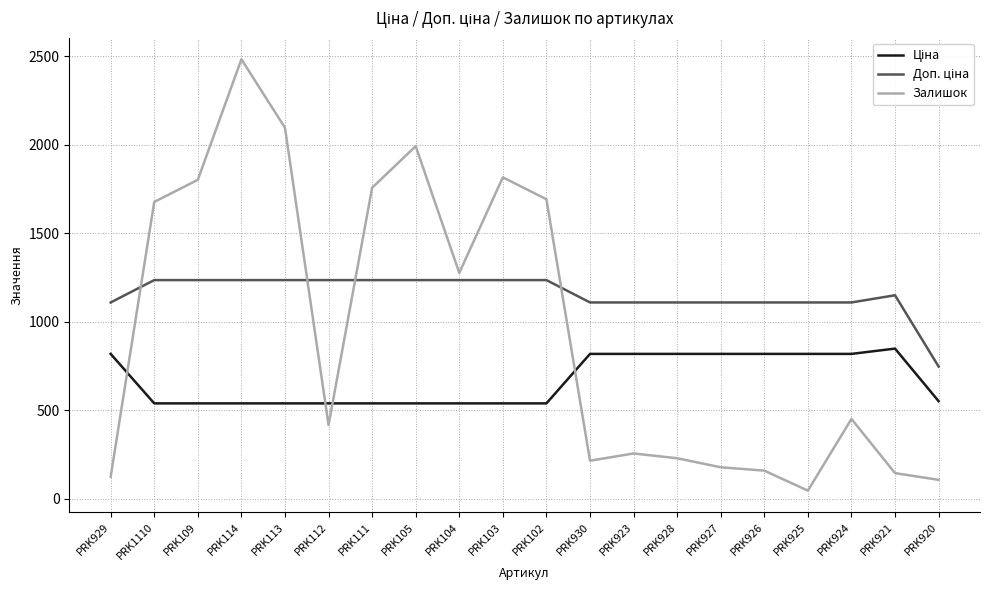

The value of Залишок at PRK102 is 2373.4. True or false?

False